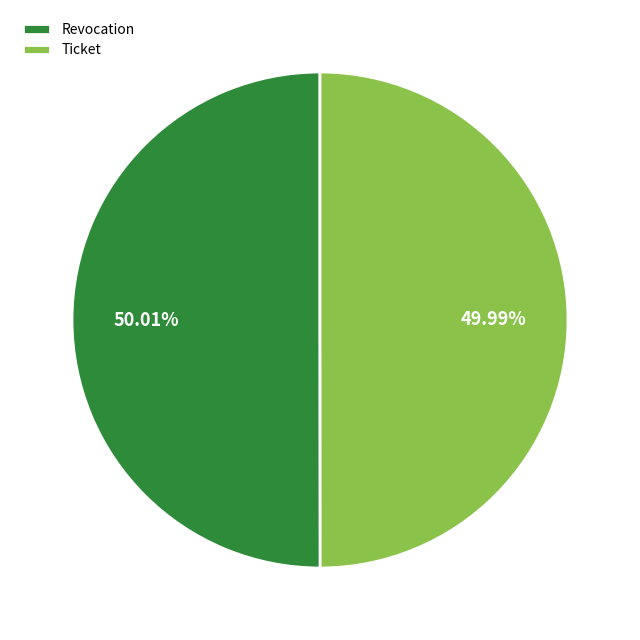

Is there any slice that represents more than half of the pie?

Yes